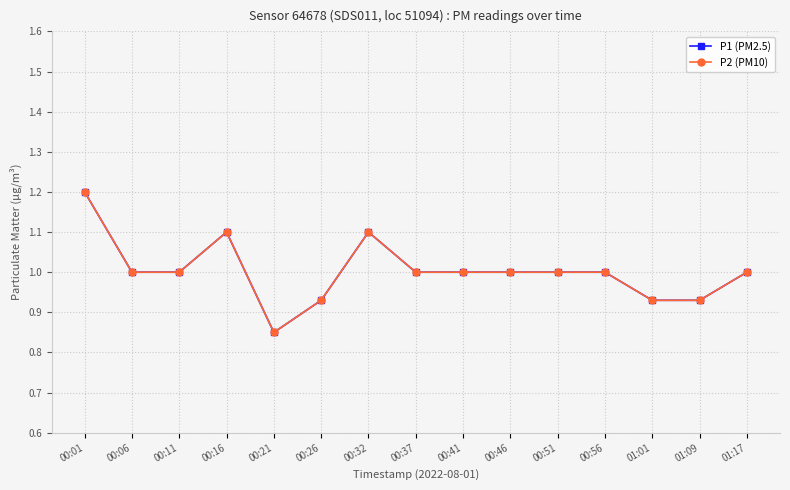

Is this an area chart (filled region under the line)?

No